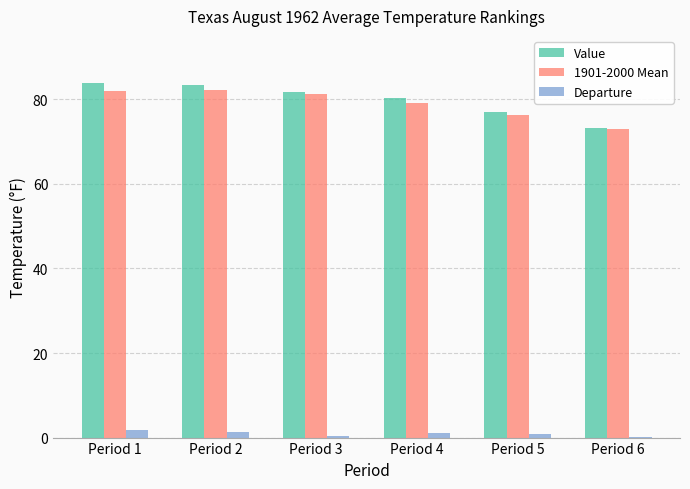

What is the sum of all 1901-2000 Mean values?

473.5